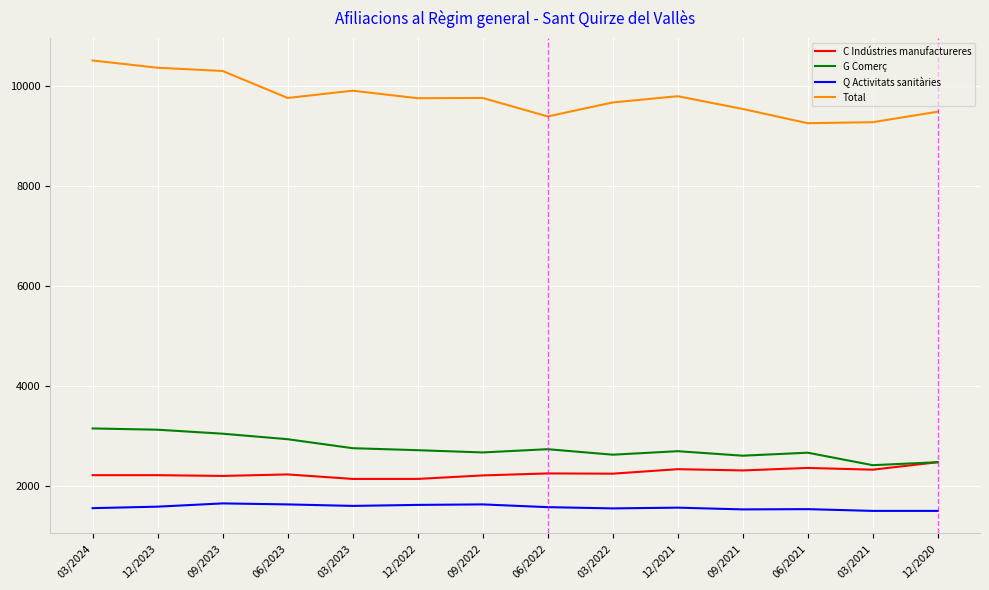

True or false: Q Activitats sanitàries and Total intersect in this chart.

False